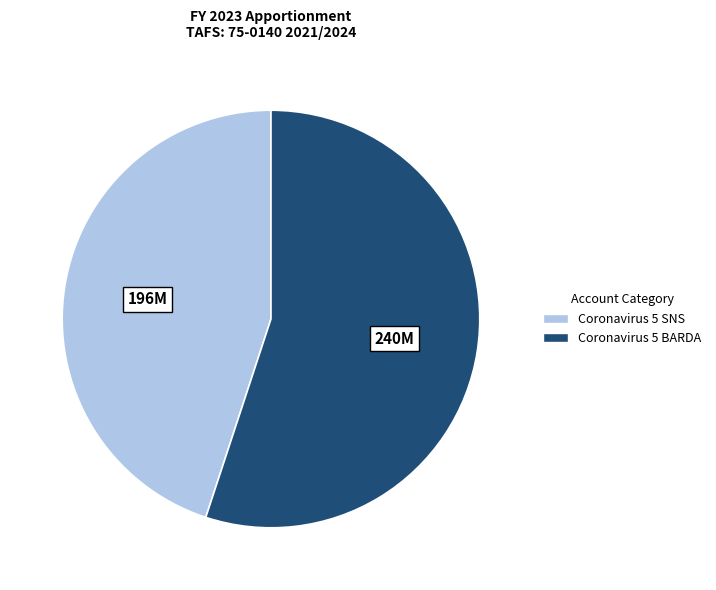

Which slice is the smallest?

Coronavirus 5 SNS